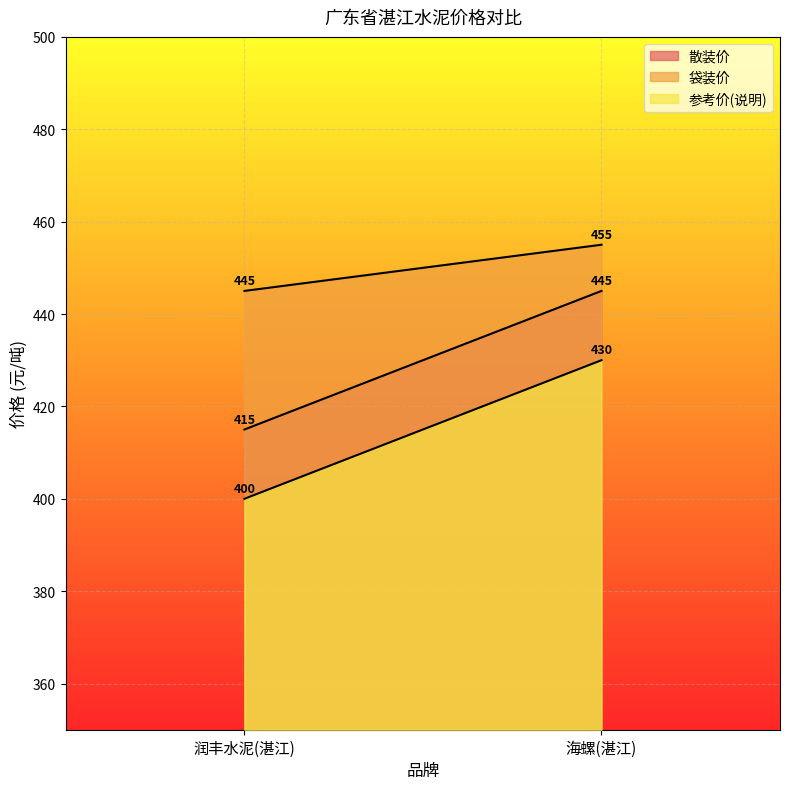

What is the label of the 1st point from the right?

海螺(湛江)